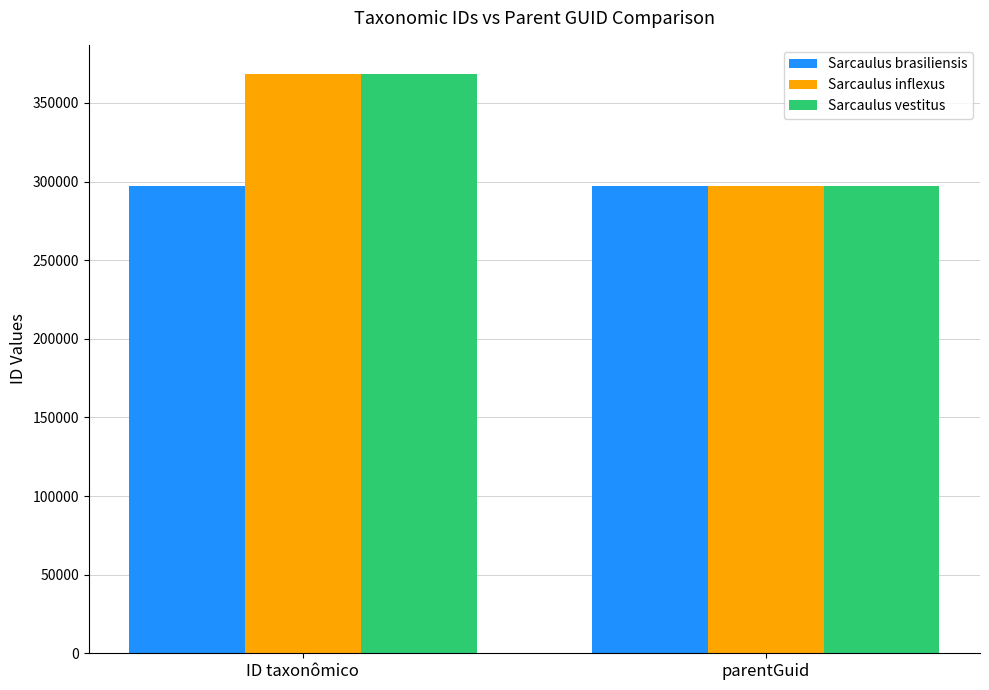

What is the average value of the Sarcaulus brasiliensis series?

296928